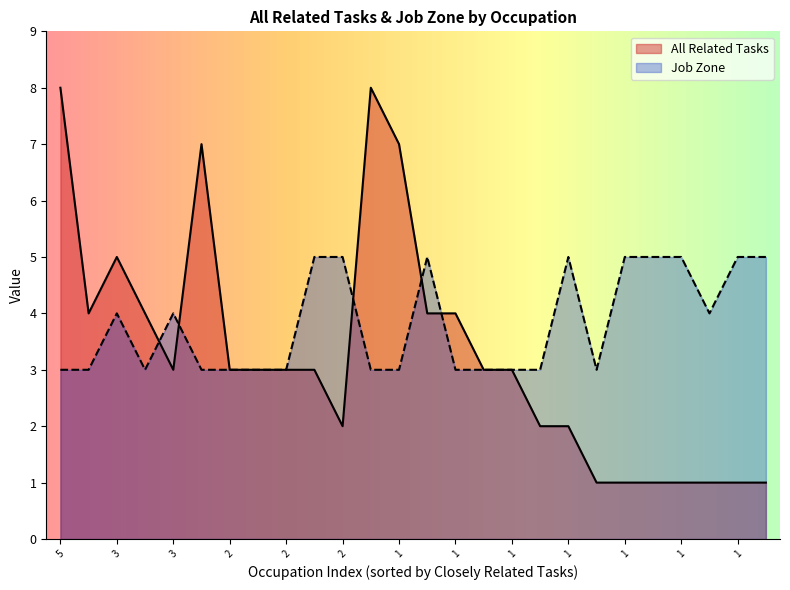

Read the Job Zone value at 1.

3